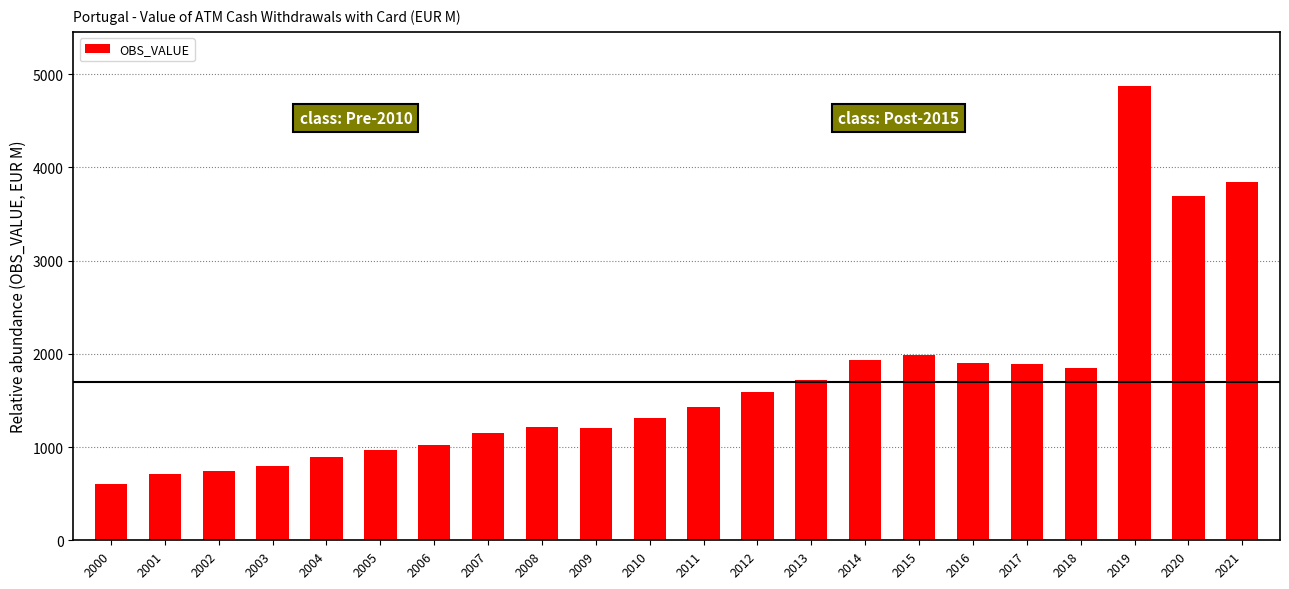

What is the change in value from 2001 to 2010?

+602.0